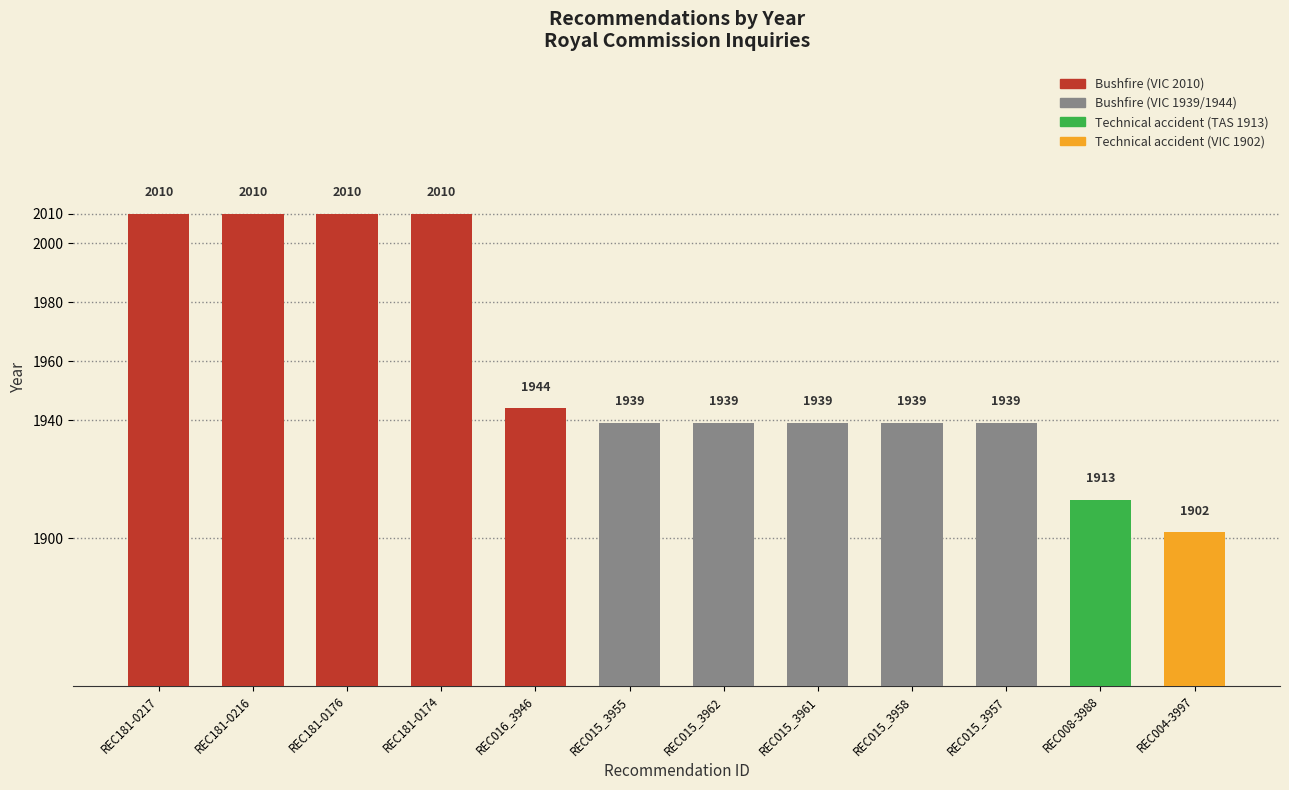

What position from the right is REC015_3957?

3